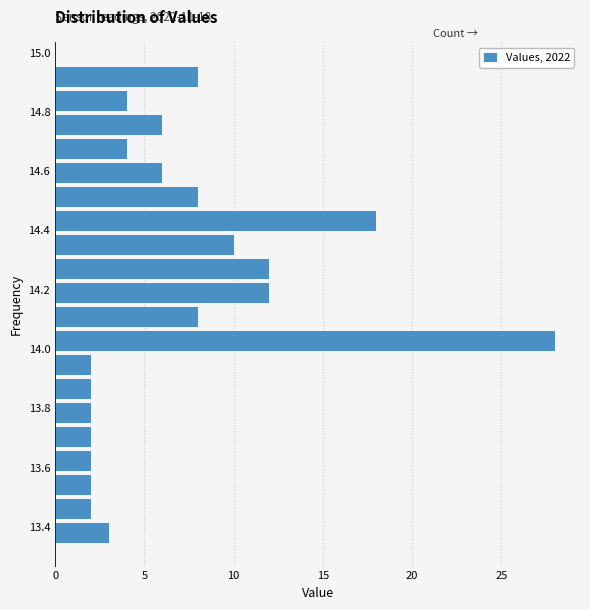

Over which range of the y-axis is the bar longest?

13.98 to 14.06